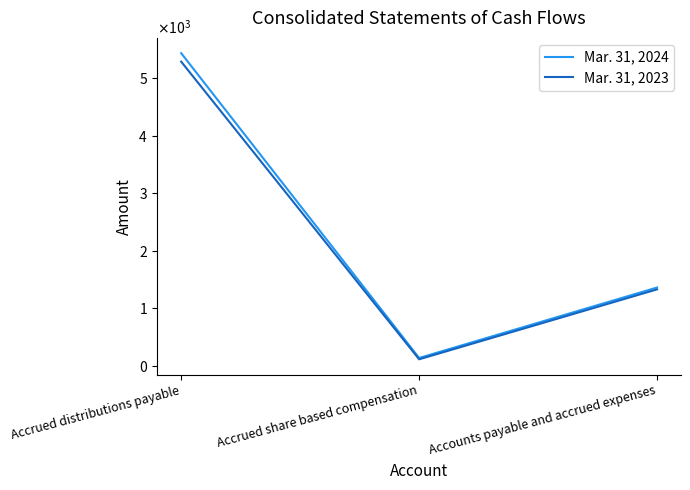

What are all the series names shown in the legend?

Mar. 31, 2024, Mar. 31, 2023